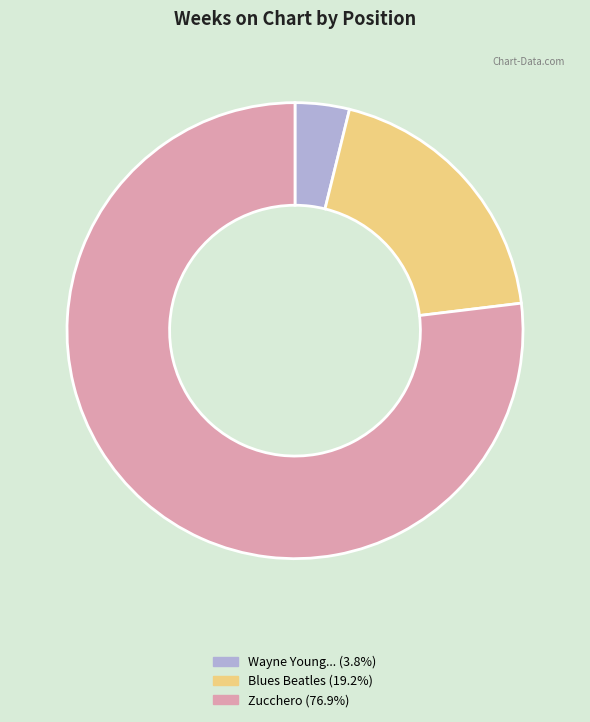

Does any single category account for the majority?

Yes